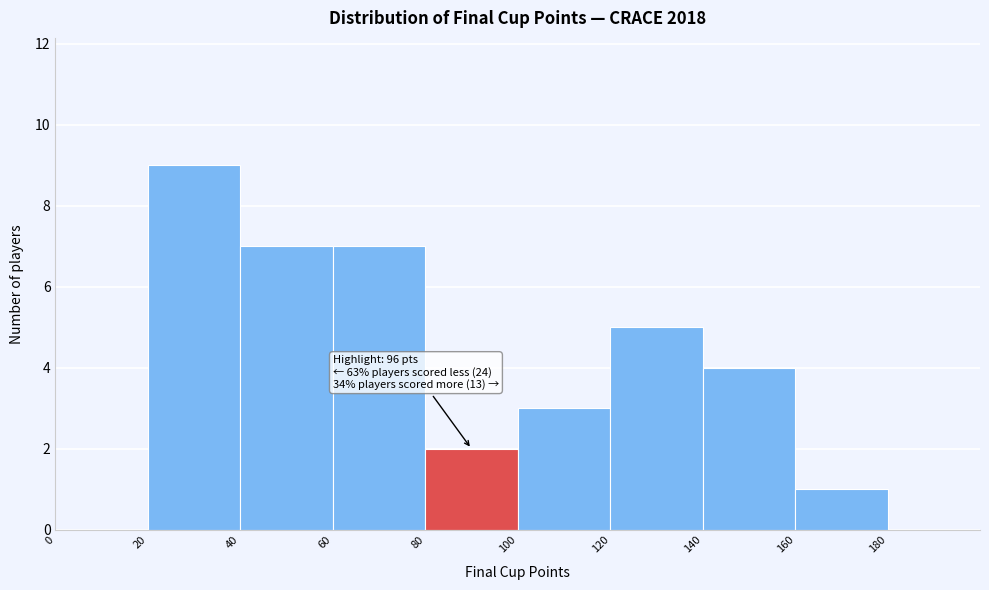

Over which range of the x-axis is the bar tallest?

20 to 40